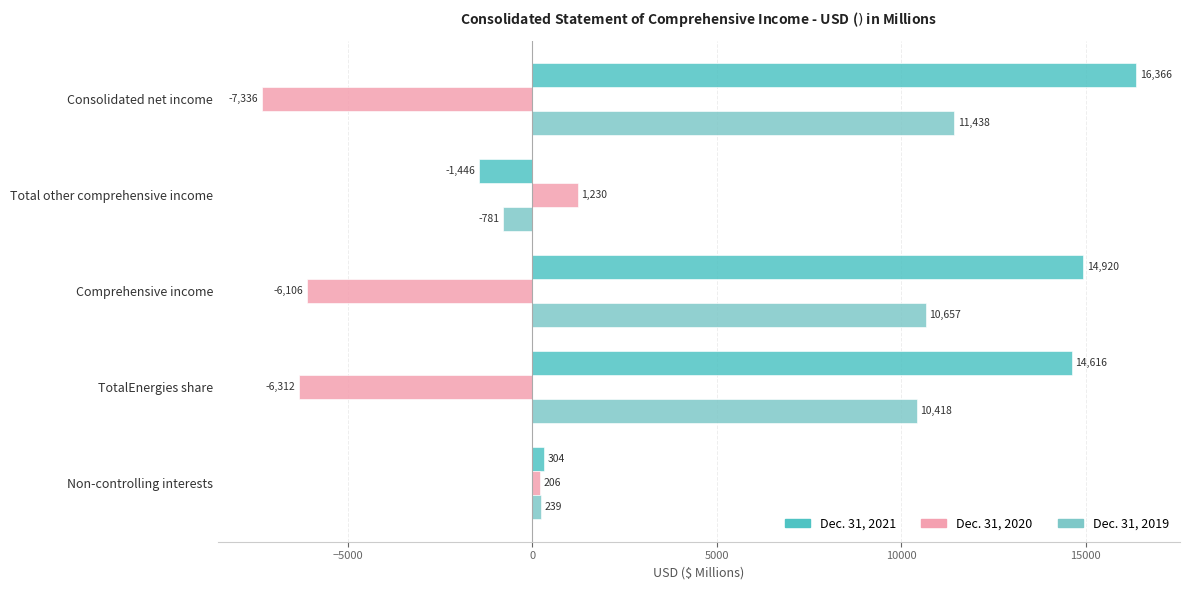

Rank the series by their average value, from lowest to highest.

Dec. 31, 2020, Dec. 31, 2019, Dec. 31, 2021